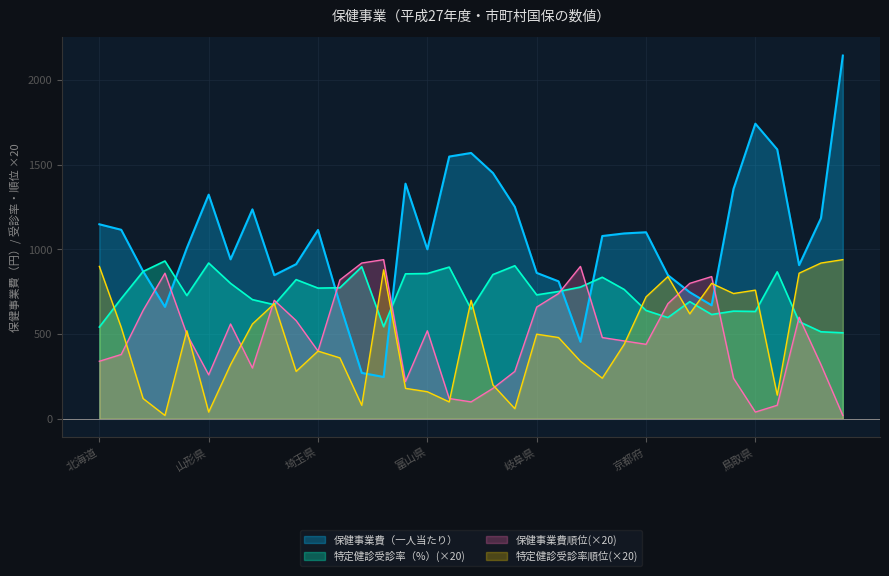

What are all the series names shown in the legend?

保健事業費（一人当たり）, 特定健診受診率（%）(×20), 保健事業費順位(×20), 特定健診受診率順位(×20)